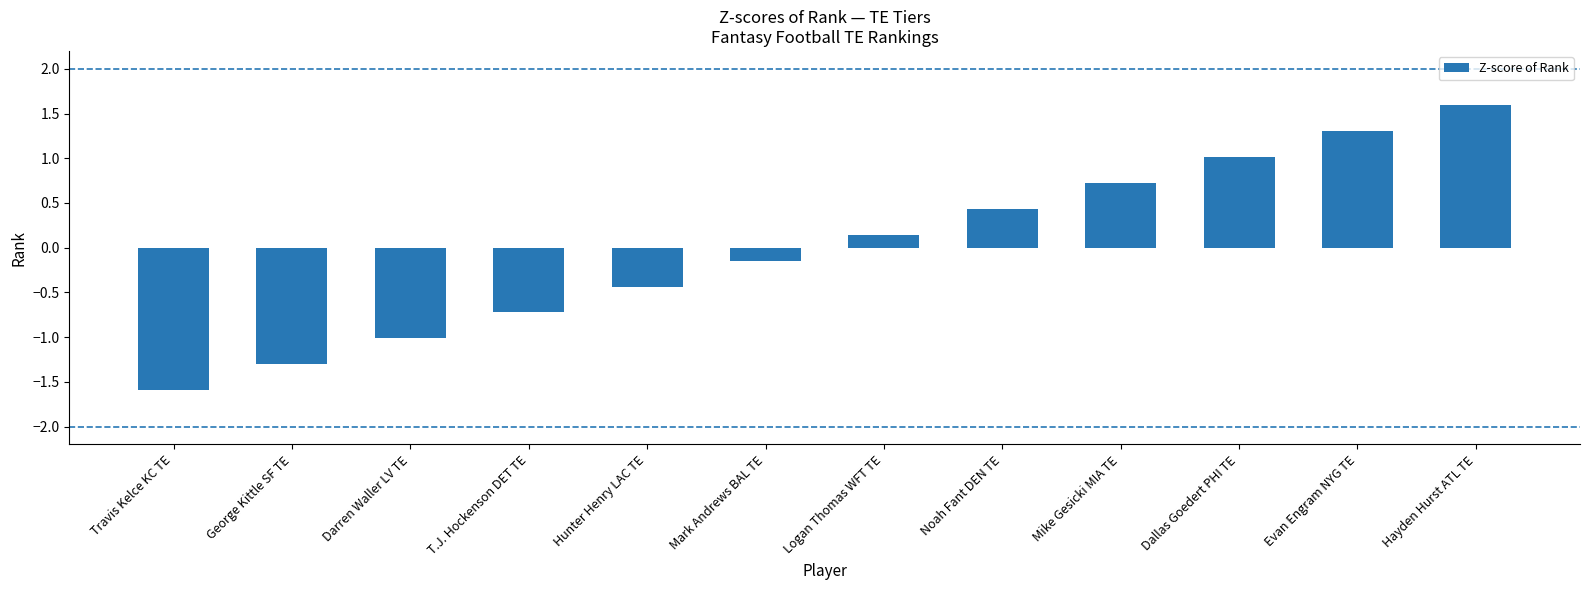

Which label corresponds to the largest value in the chart?

Hayden Hurst ATL TE